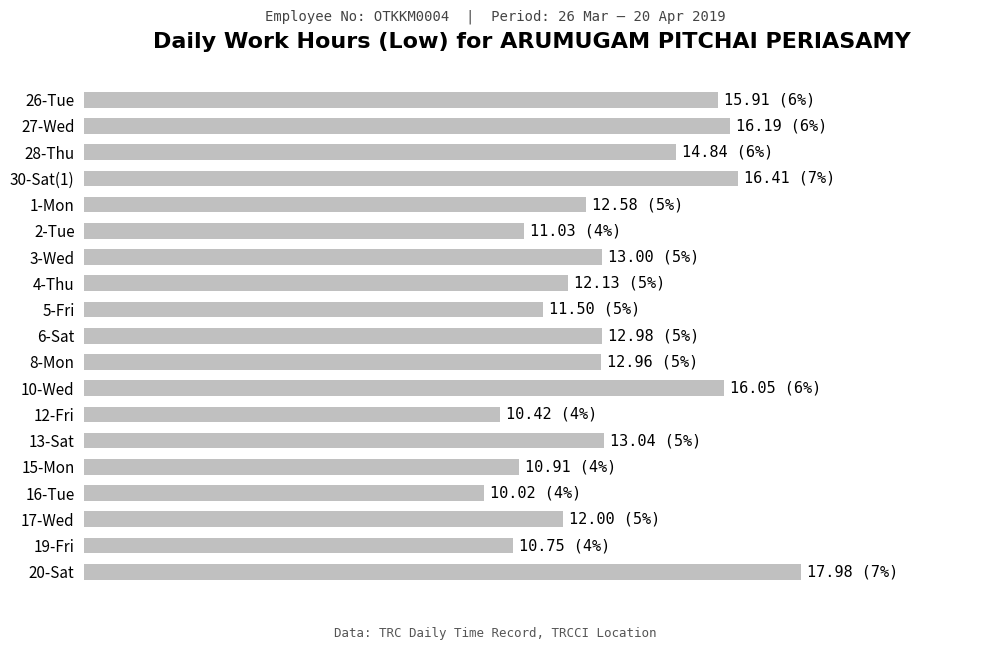

Does the chart contain any negative values?

No